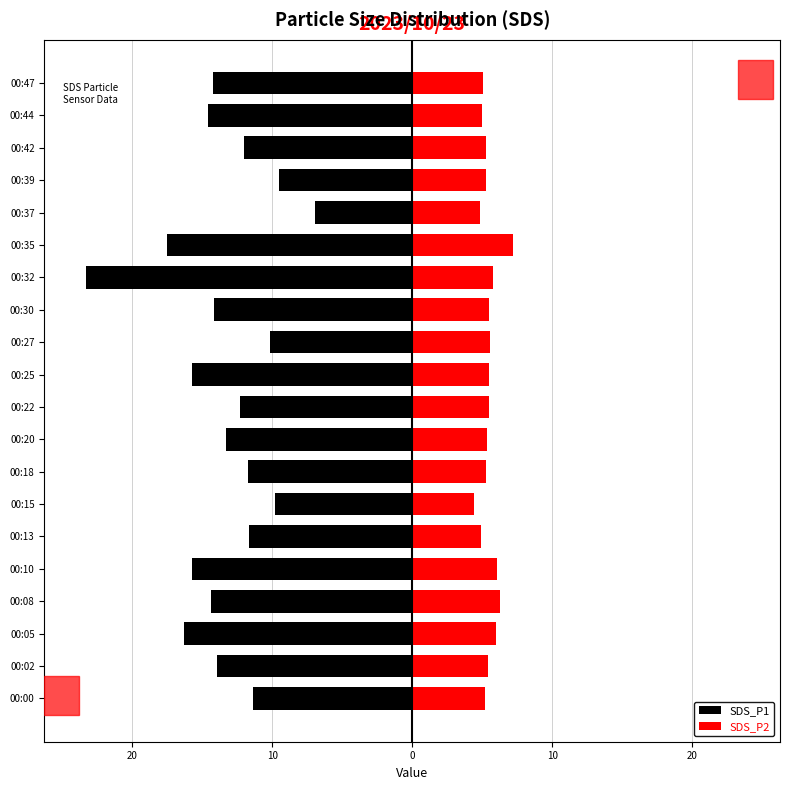

Reading left to right, extract all data points from this chart.

SDS_P1: -11.4	-13.9	-16.3	-14.4	-15.8	-11.7	-9.8	-11.7	-13.3	-12.3	-15.7	-10.1	-14.2	-23.3	-17.6	-7.0	-9.5	-12.0	-14.6	-14.2
SDS_P2: 5.2	5.4	6.0	6.3	6.0	4.9	4.4	5.3	5.3	5.5	5.5	5.5	5.5	5.8	7.2	4.8	5.3	5.2	5.0	5.1